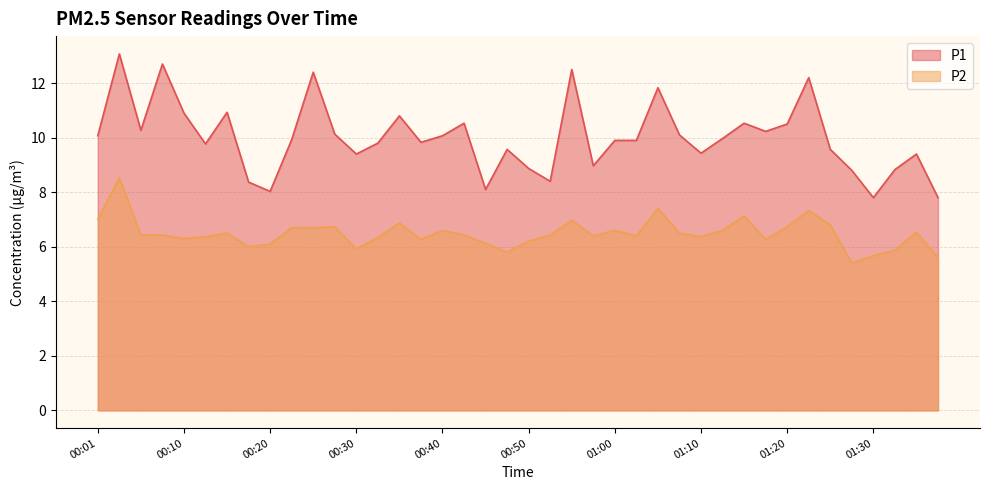

True or false: P1 and P2 intersect in this chart.

False